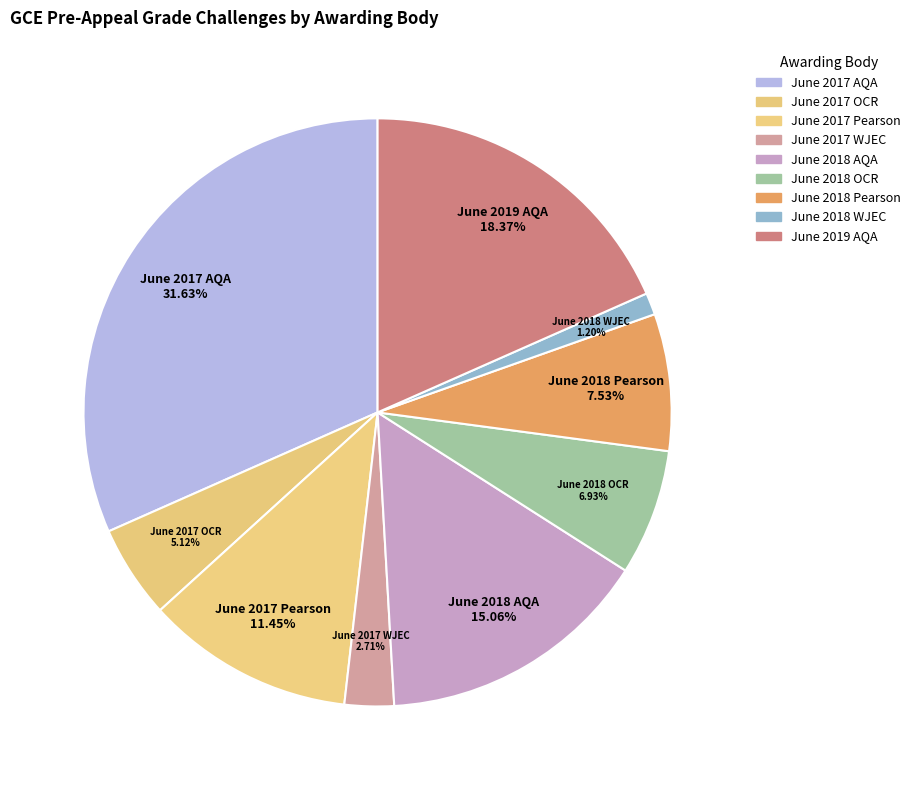

Is there any slice that represents more than half of the pie?

No